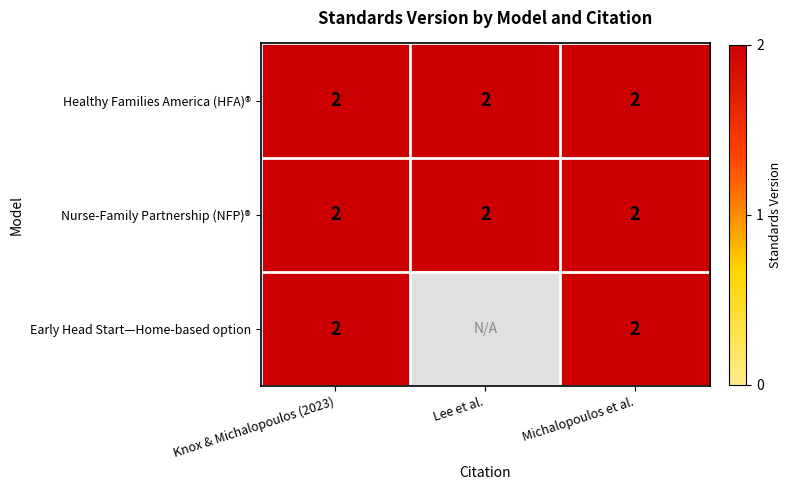

Is it true that Early Head Start—Home-based option equals 2 at Knox & Michalopoulos (2023)?

True